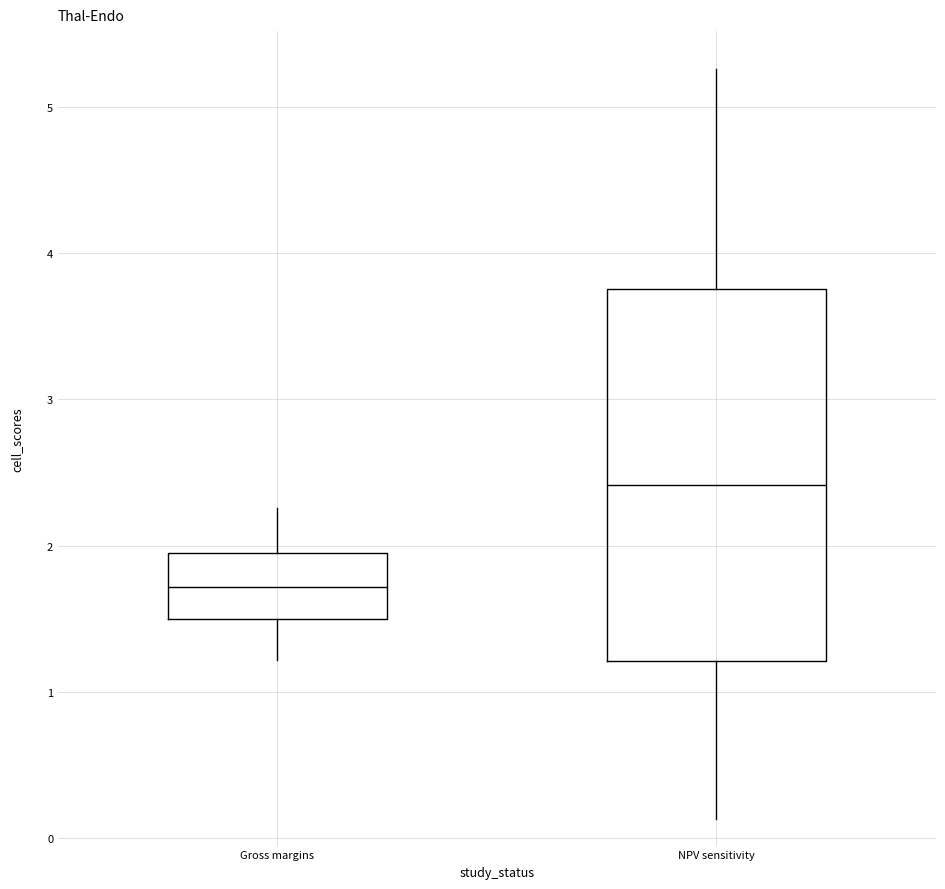

Reading left to right, transcribe this box plot: for each box, give where its median line is, the range the box spans, and where its two whiskers end, as read against the y-axis. The values are not printed on the chart, so give them approximately, as read against the axis.

Gross margins: median 1.7, box 1.5 to 2.0, whiskers 1.2 to 2.3
NPV sensitivity: median 2.4, box 1.2 to 3.8, whiskers 0.1 to 5.3